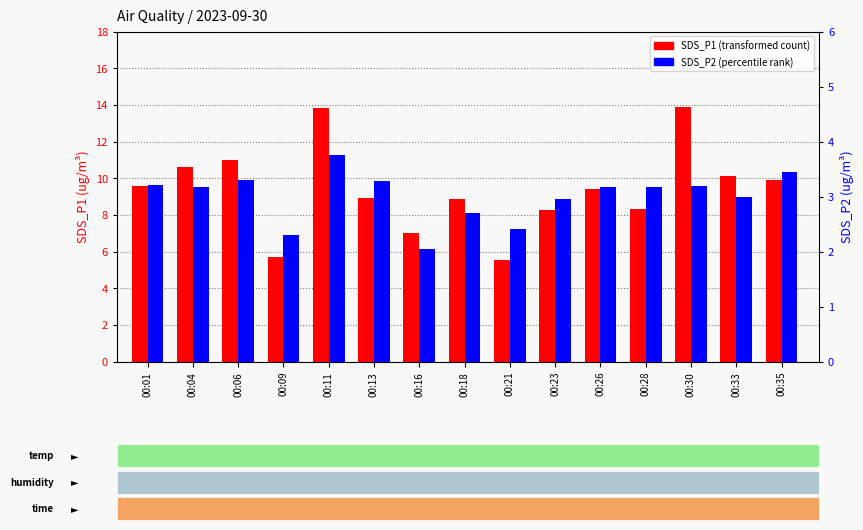

Reading left to right, extract all data points from this chart.

SDS_P1: 9.6	10.6	11.0	5.7	13.8	8.9	7.0	8.8	5.5	8.3	9.4	8.3	13.9	10.2	9.9
SDS_P2: 3.2	3.2	3.3	2.3	3.8	3.3	2.0	2.7	2.4	3.0	3.2	3.2	3.2	3.0	3.5